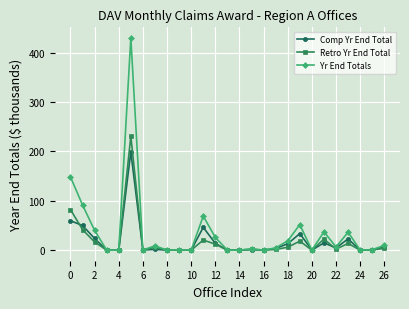

Which series has the largest total across all categories?

Yr End Totals